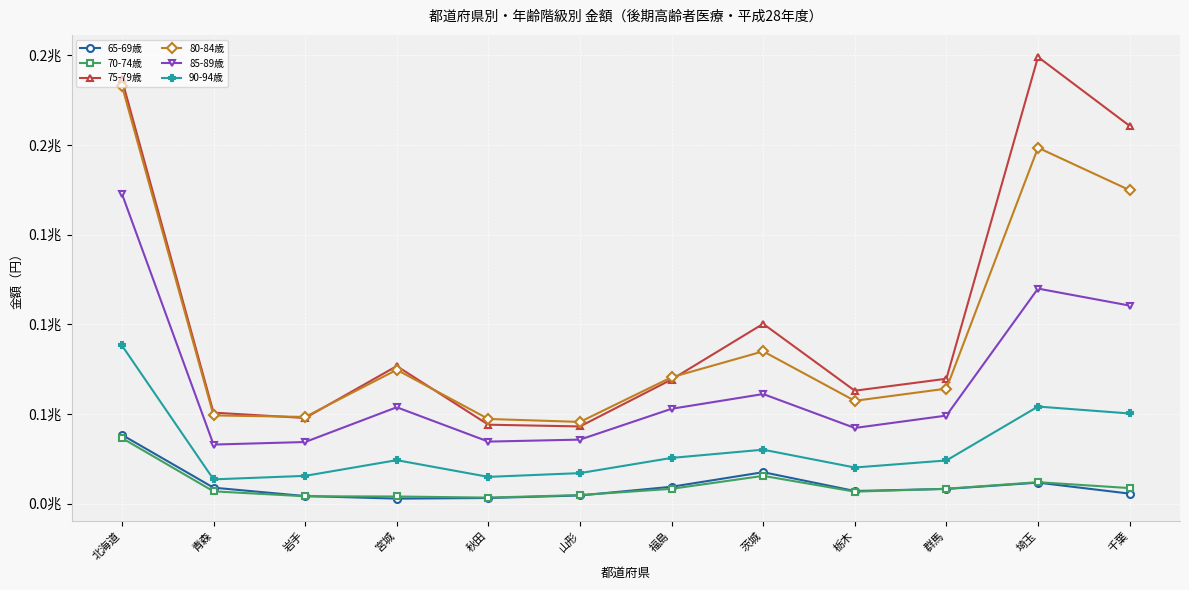

What are all the series names shown in the legend?

65-69歳, 70-74歳, 75-79歳, 80-84歳, 85-89歳, 90-94歳